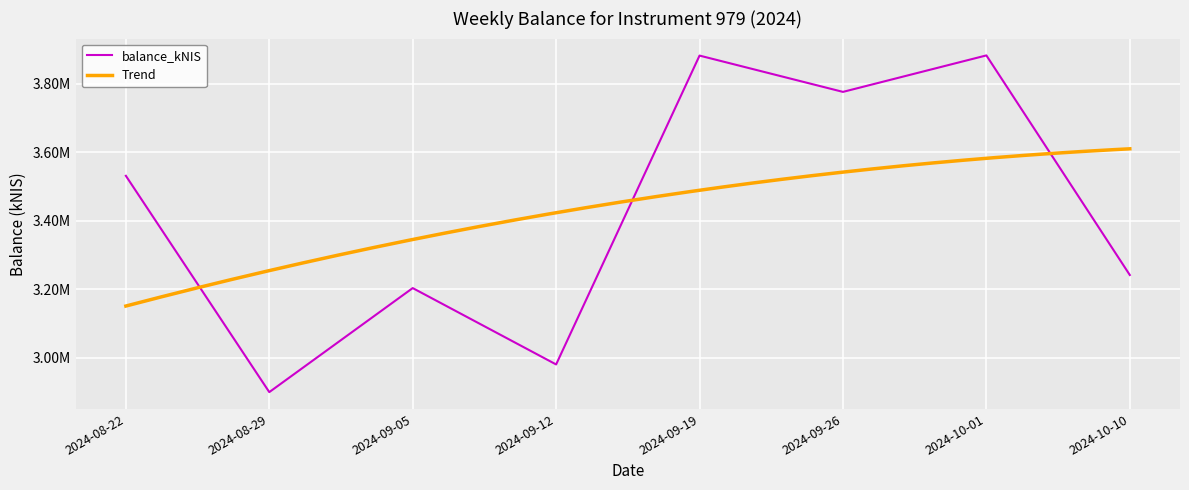

Rank the categories by value from highest to lowest.

2024-10-01, 2024-09-19, 2024-09-26, 2024-08-22, 2024-10-10, 2024-09-05, 2024-09-12, 2024-08-29